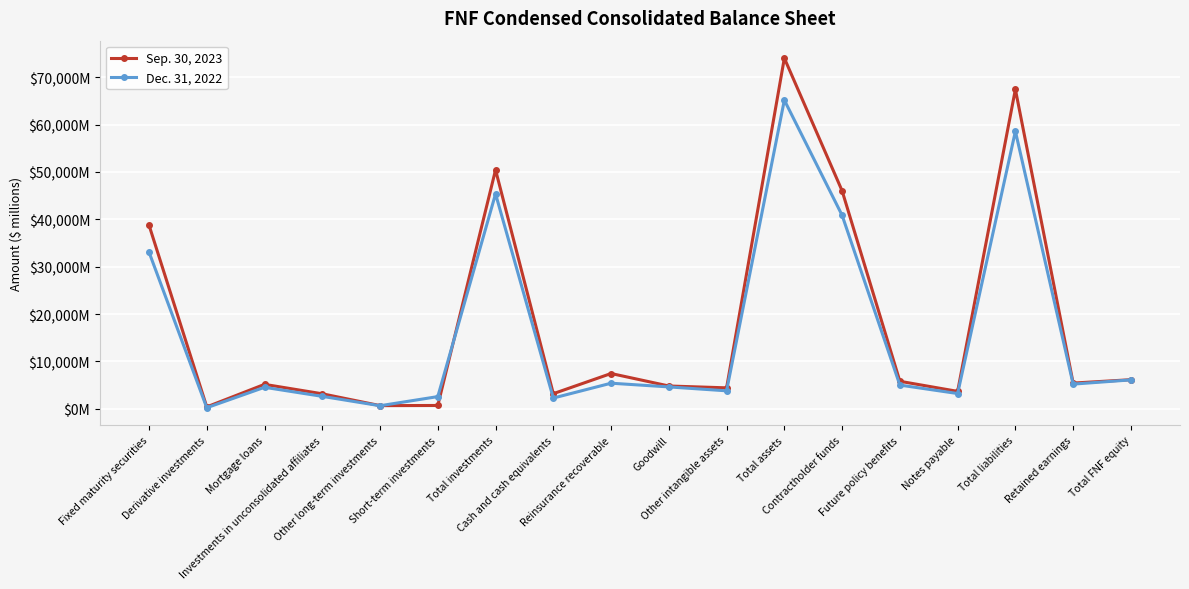

What is the difference between the second highest and minimum values in the Sep. 30, 2023 series?

66998